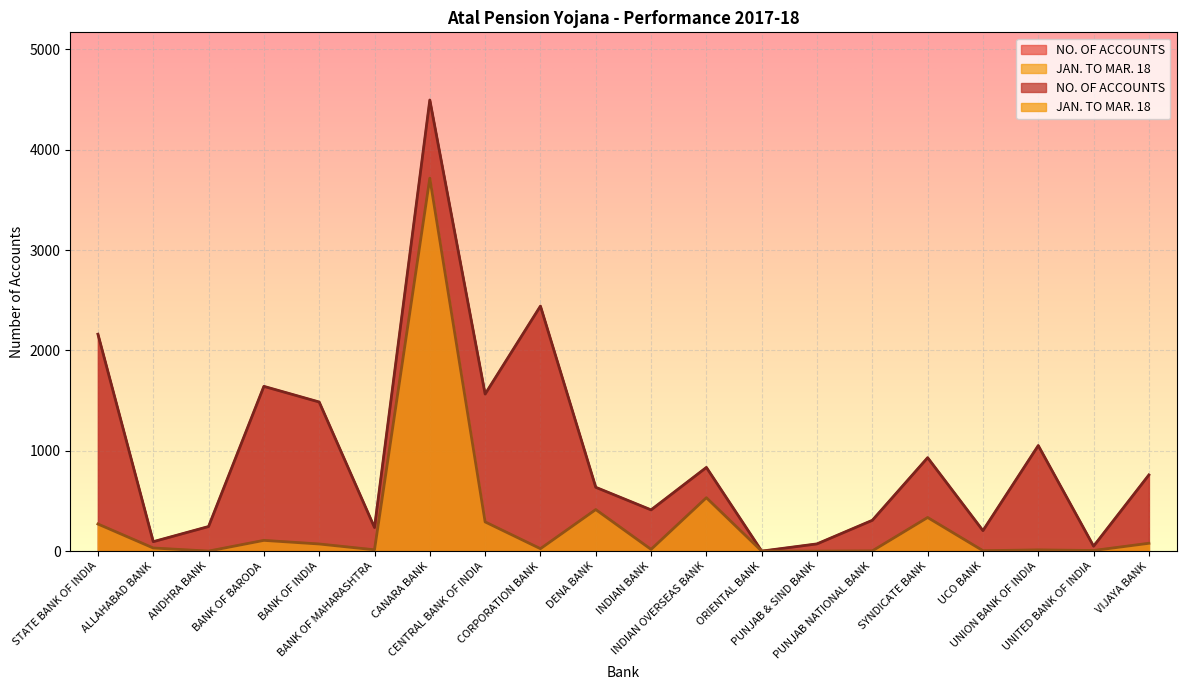

Rank the categories by NO. OF ACCOUNTS value from highest to lowest.

CANARA BANK, CORPORATION BANK, STATE BANK OF INDIA, BANK OF BARODA, CENTRAL BANK OF INDIA, BANK OF INDIA, UNION BANK OF INDIA, SYNDICATE BANK, INDIAN OVERSEAS BANK, VIJAYA BANK, DENA BANK, INDIAN BANK, PUNJAB NATIONAL BANK, ANDHRA BANK, BANK OF MAHARASHTRA, UCO BANK, ALLAHABAD BANK, PUNJAB & SIND BANK, UNITED BANK OF INDIA, ORIENTAL BANK